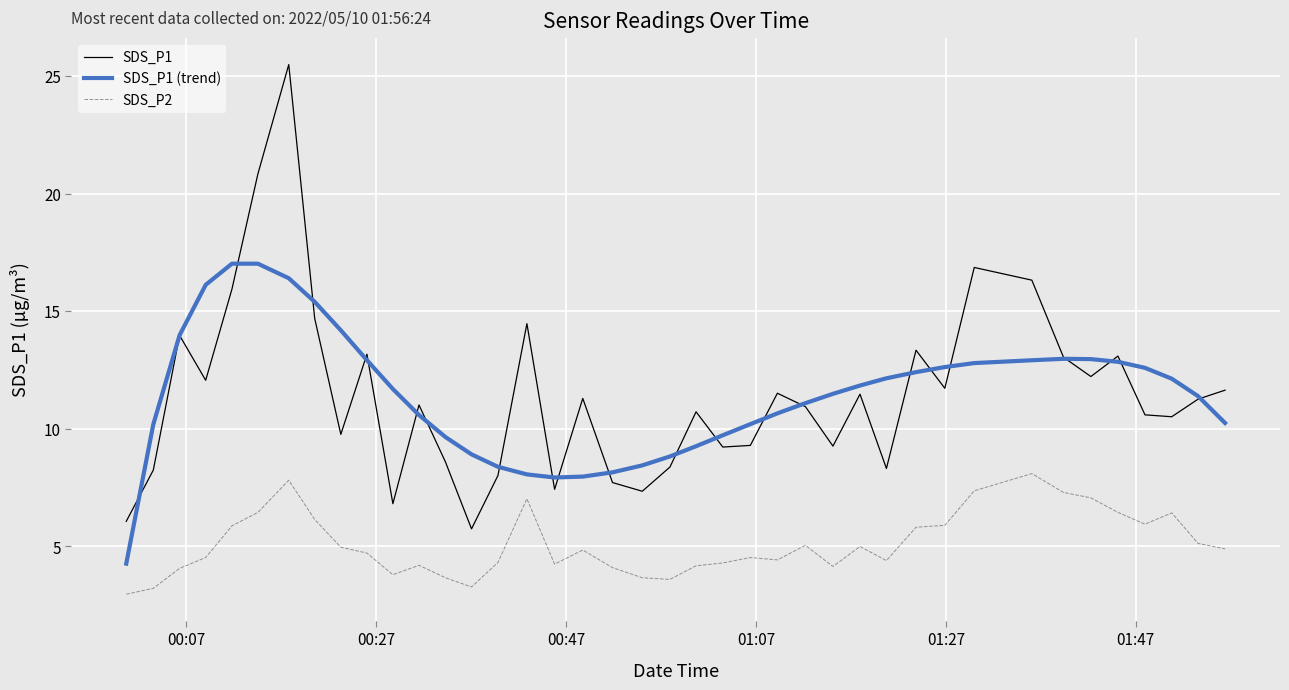

What are all the series names shown in the legend?

SDS_P1, SDS_P1 (trend), SDS_P2